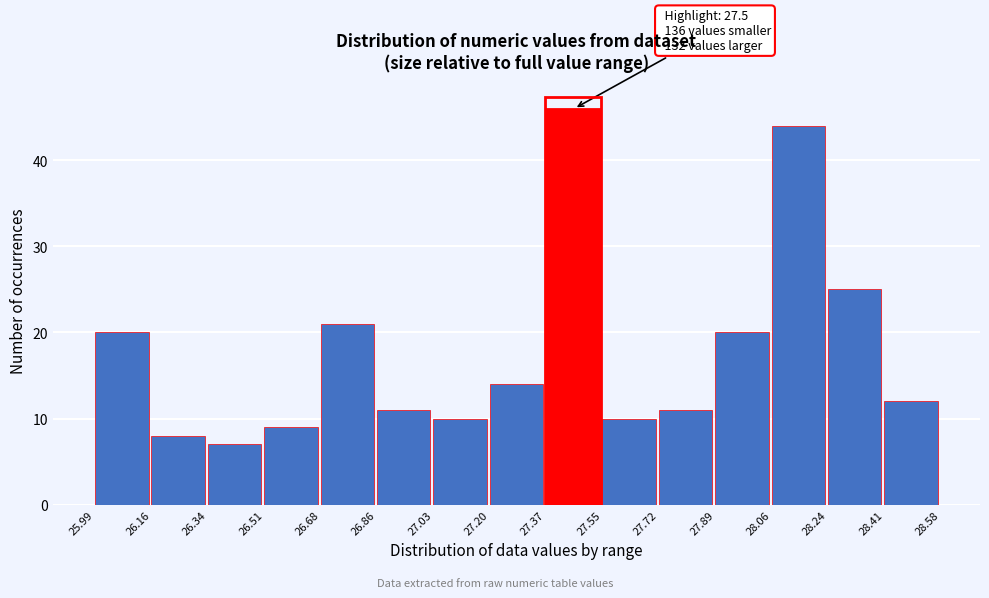

Over which range of the x-axis is the bar tallest?

27.37 to 27.55